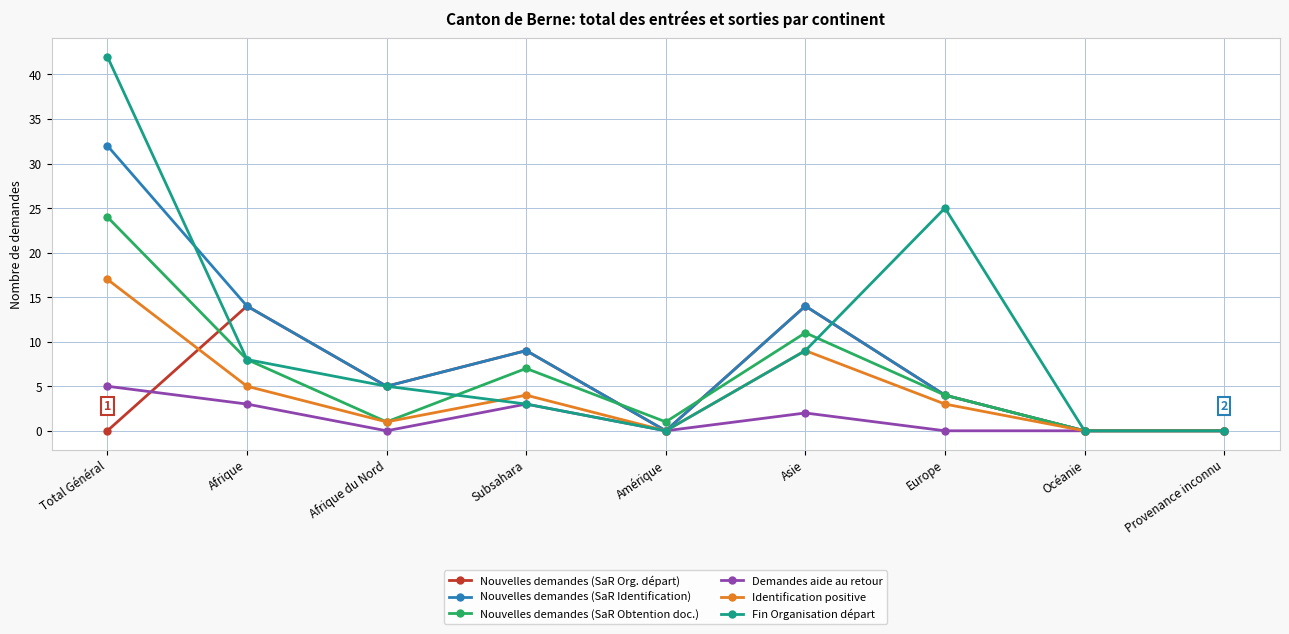

Is it true that Fin Organisation départ equals 0 at Provenance inconnu?

True